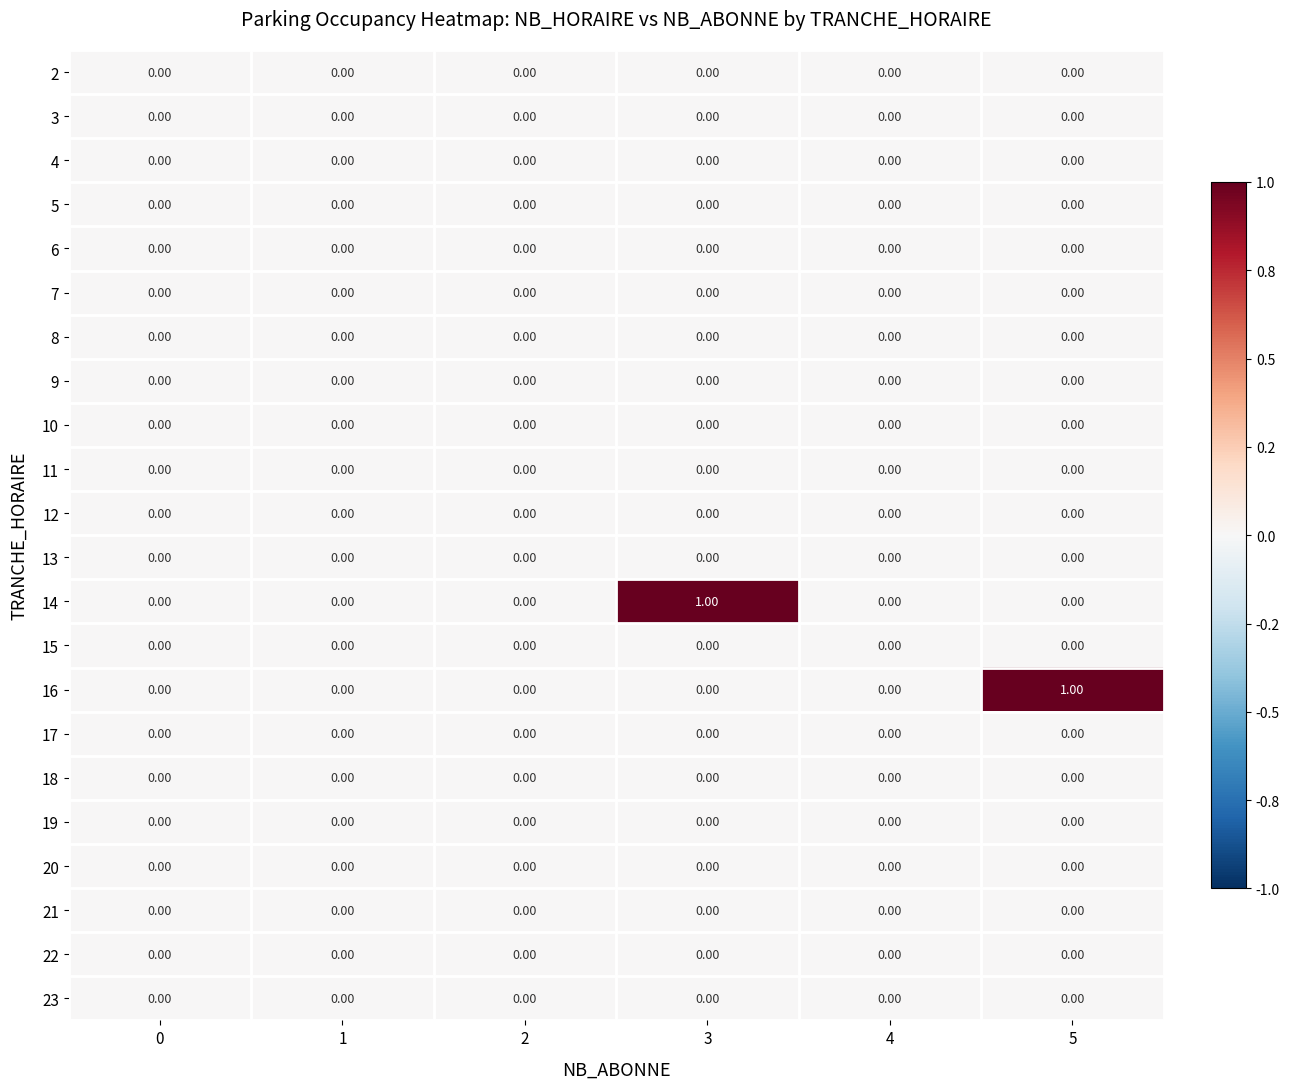

Between 1 and 3, which series saw the biggest shift?

14